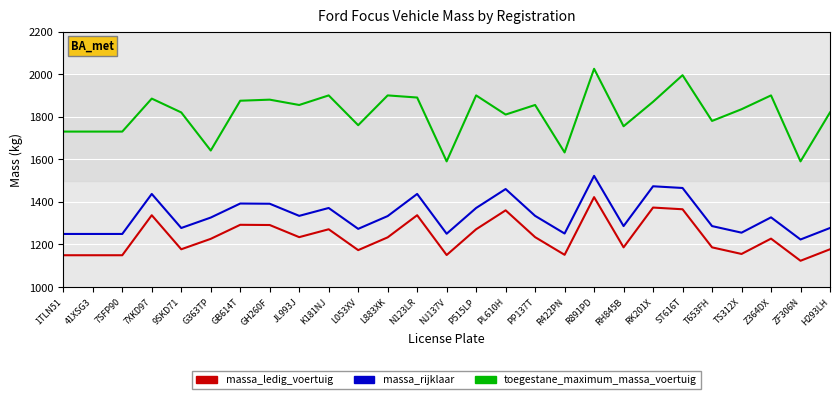

Rank the series by their maximum value, from lowest to highest.

massa_ledig_voertuig, massa_rijklaar, toegestane_maximum_massa_voertuig